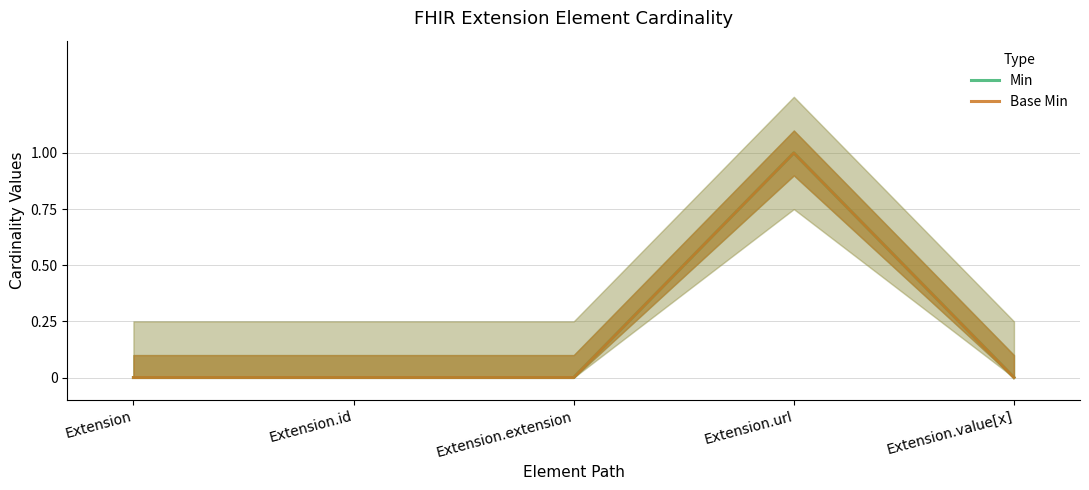

The Min series shows 2 at Extension.url. True or false?

False